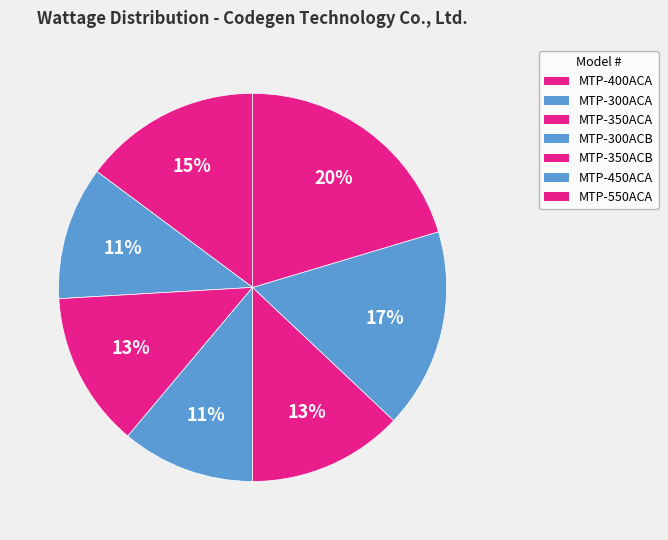

How many slices are in this pie chart?

7